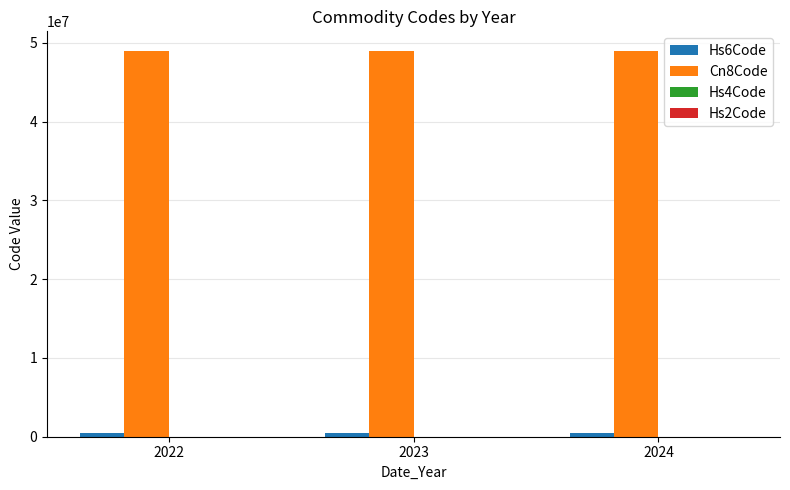

What is the total value across all series at 2023?

49506060